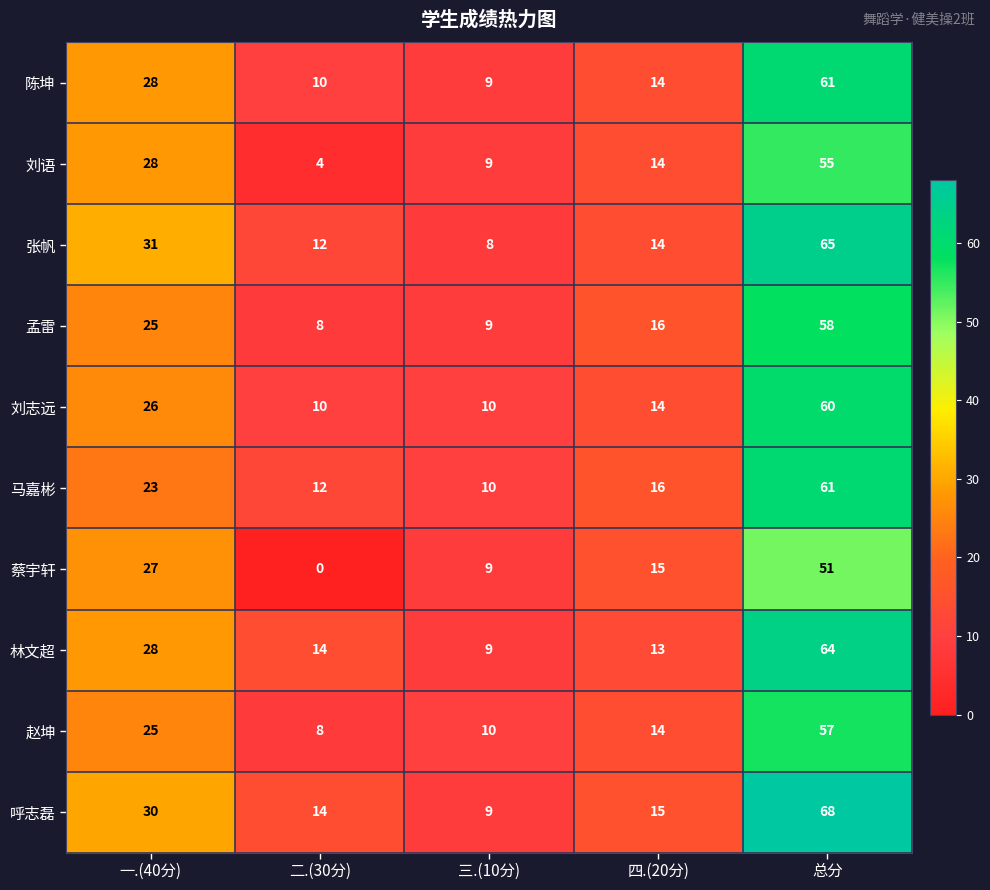

Count the number of categories in the chart.

5